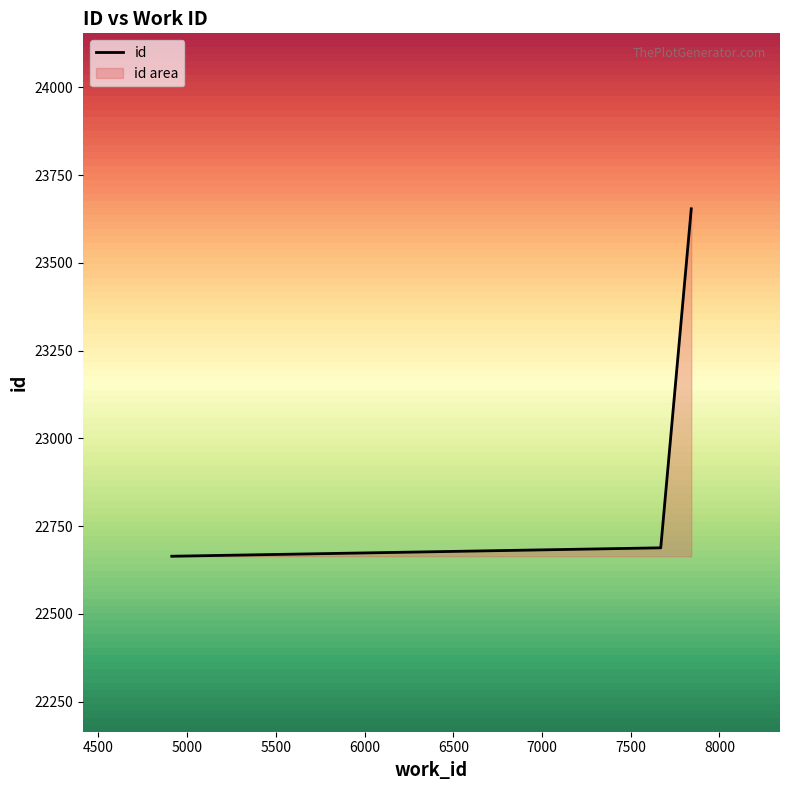

What is the difference between the values at 7841 and 7669?

966